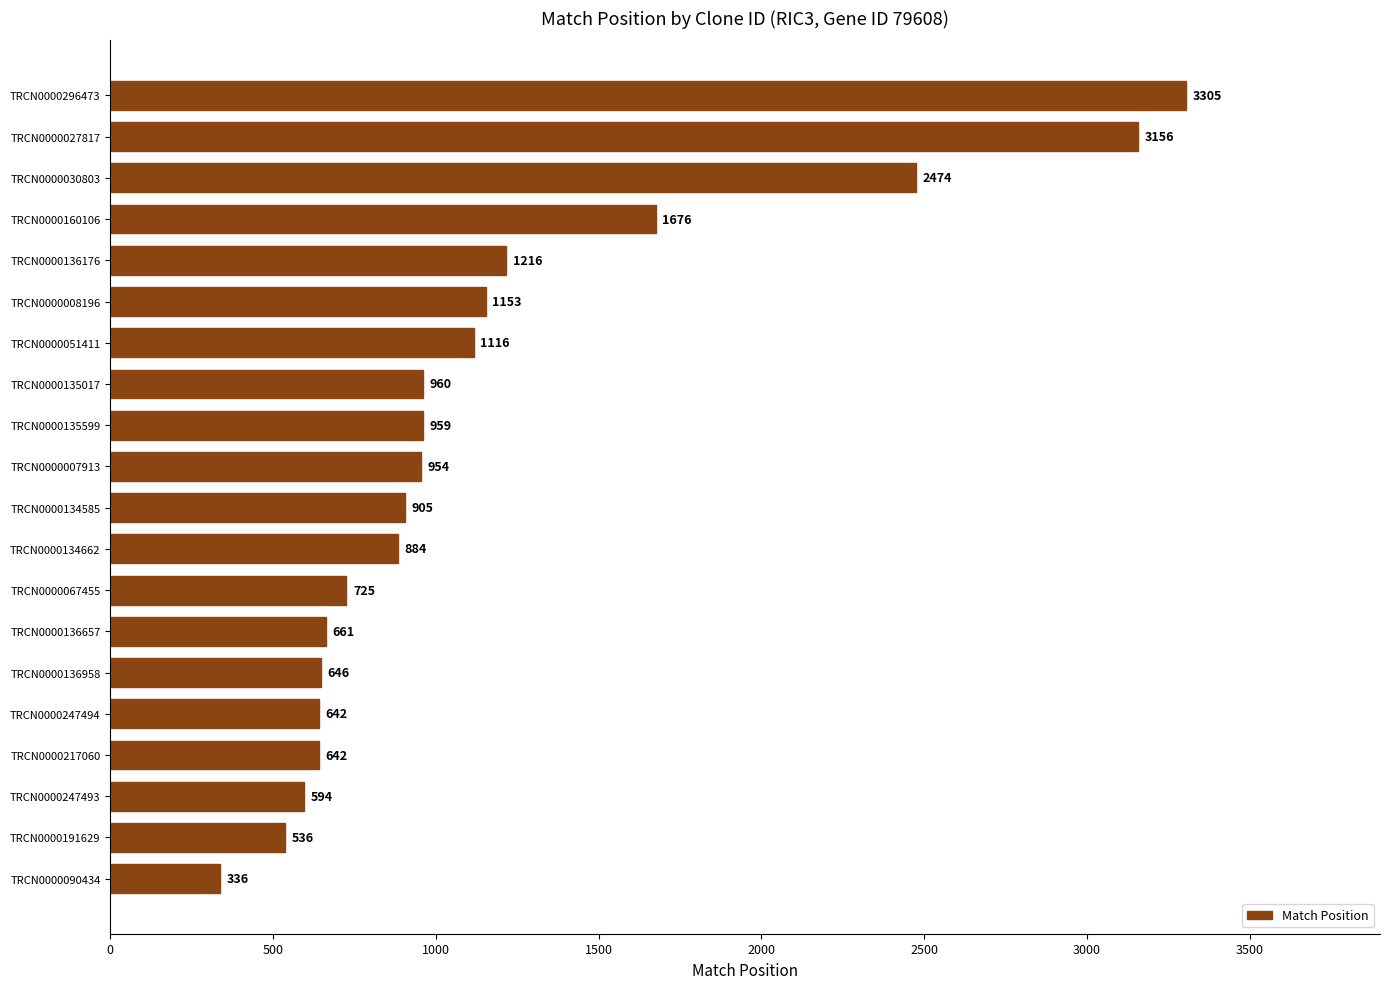

What is the sum of all values?

23540